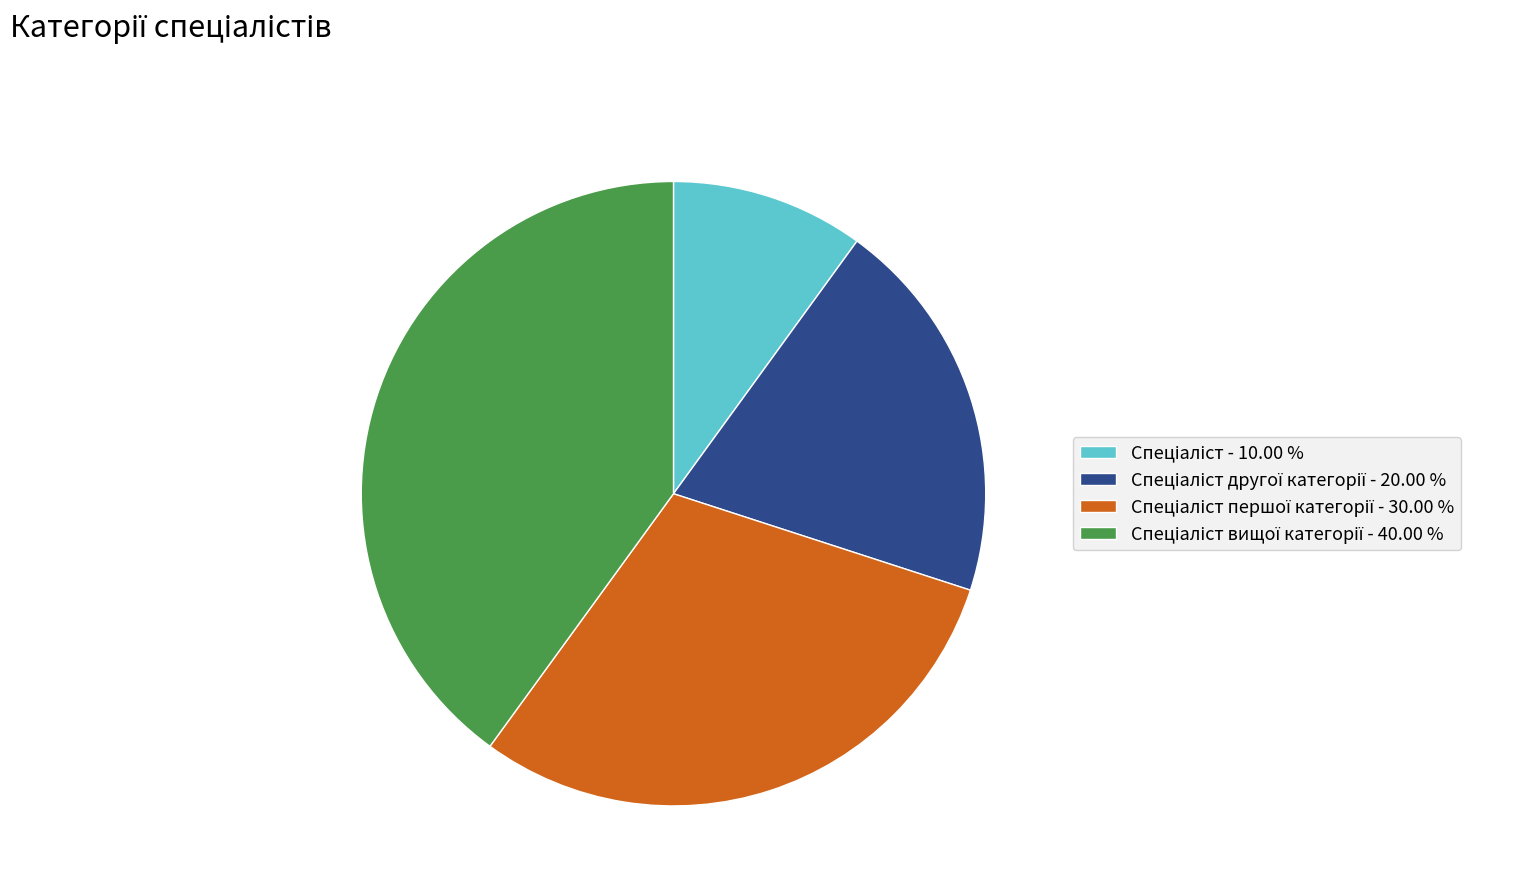

Is there a majority slice in this chart?

No